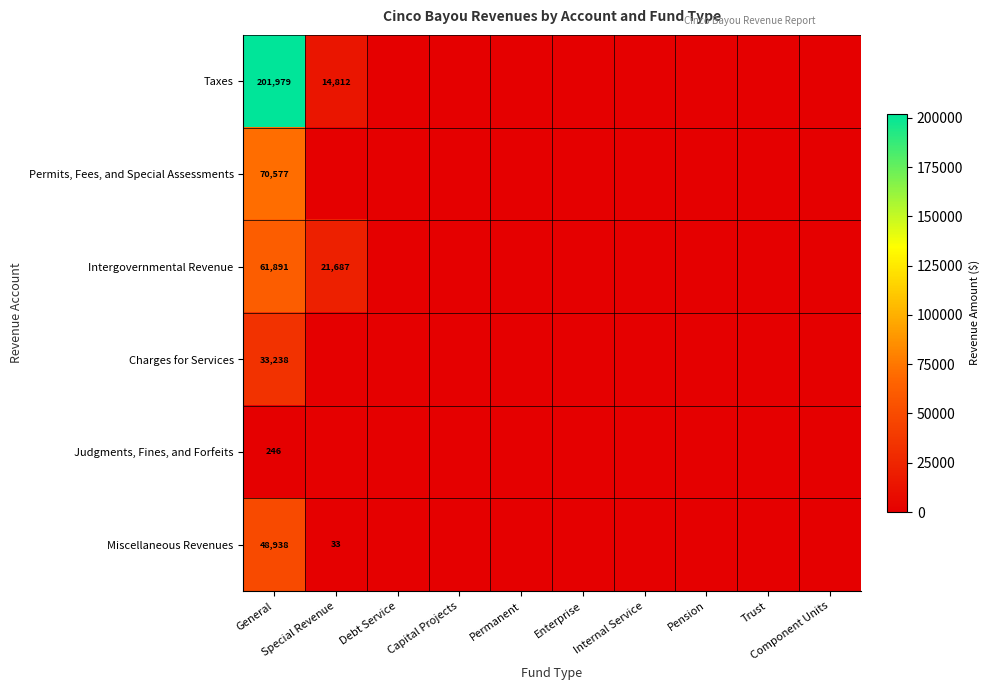

Which series has the widest spread of values?

Taxes